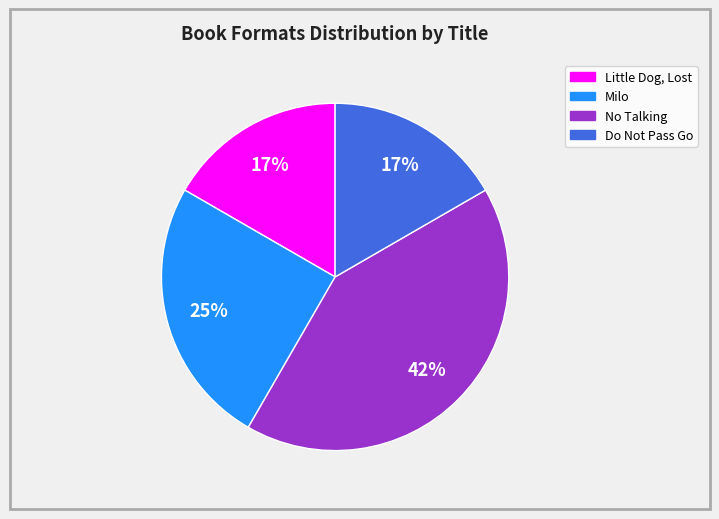

Which category has the biggest portion of the pie?

No Talking